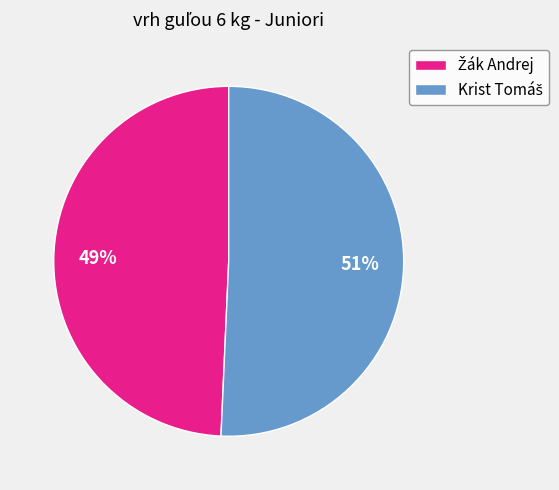

Count the number of slices in the pie.

2